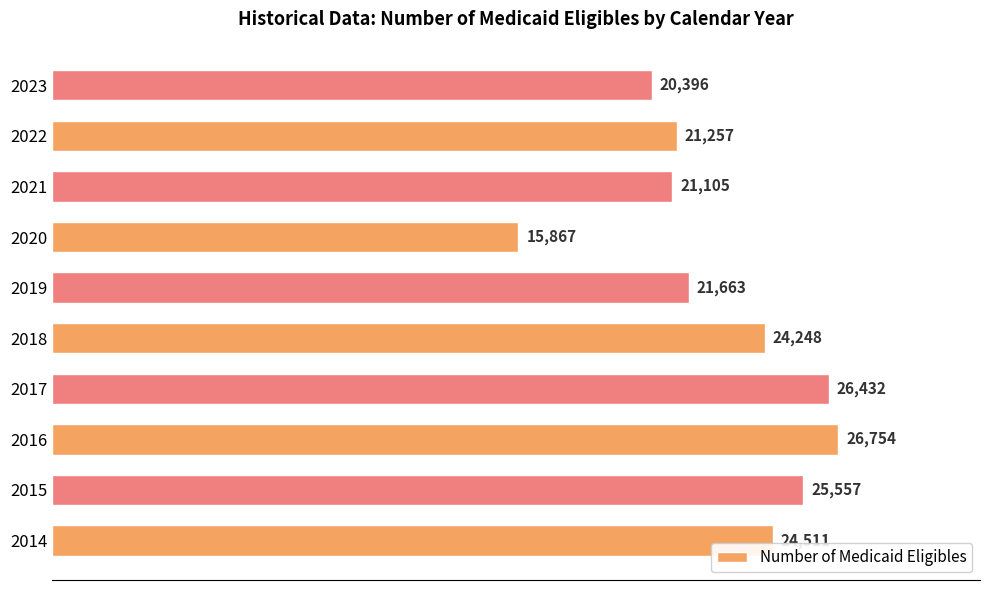

Are the bars grouped side by side (vs. stacked)?

No